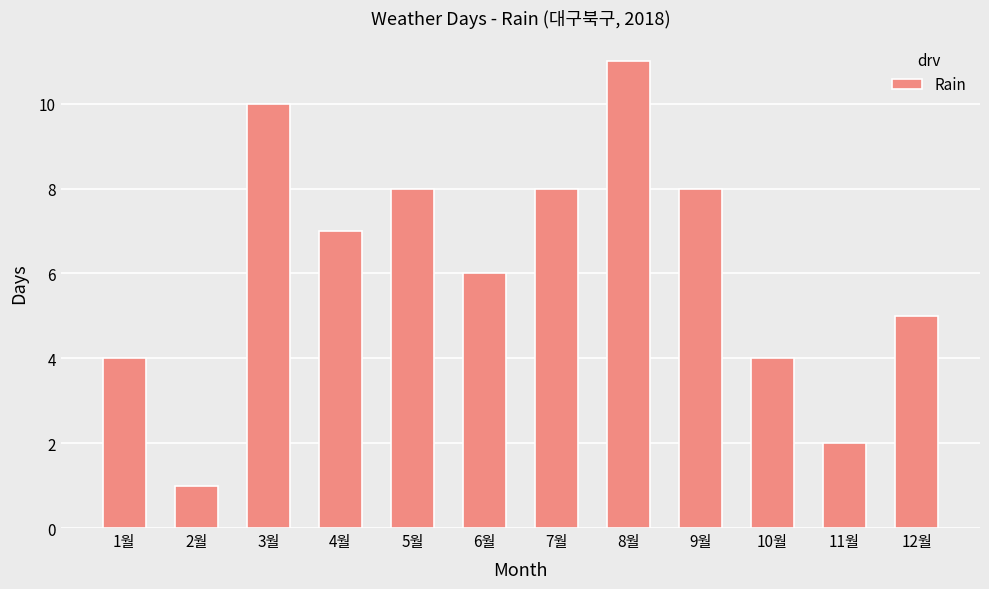

What is the difference between the values at 10월 and 6월?

2